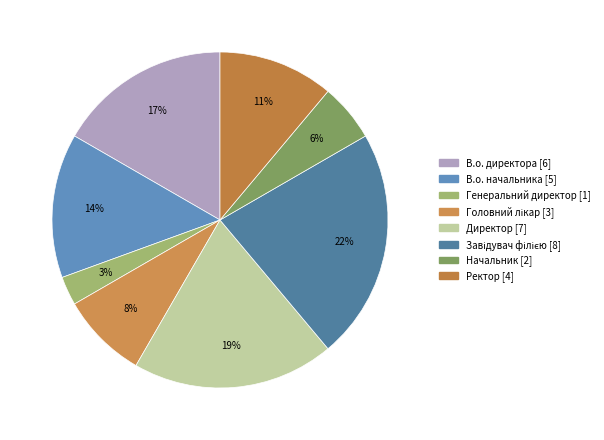

Rank the categories by value from lowest to highest.

Генеральний директор, Начальник, Головний лікар, Ректор, В.о. начальника, В.о. директора, Директор, Завідувач філією